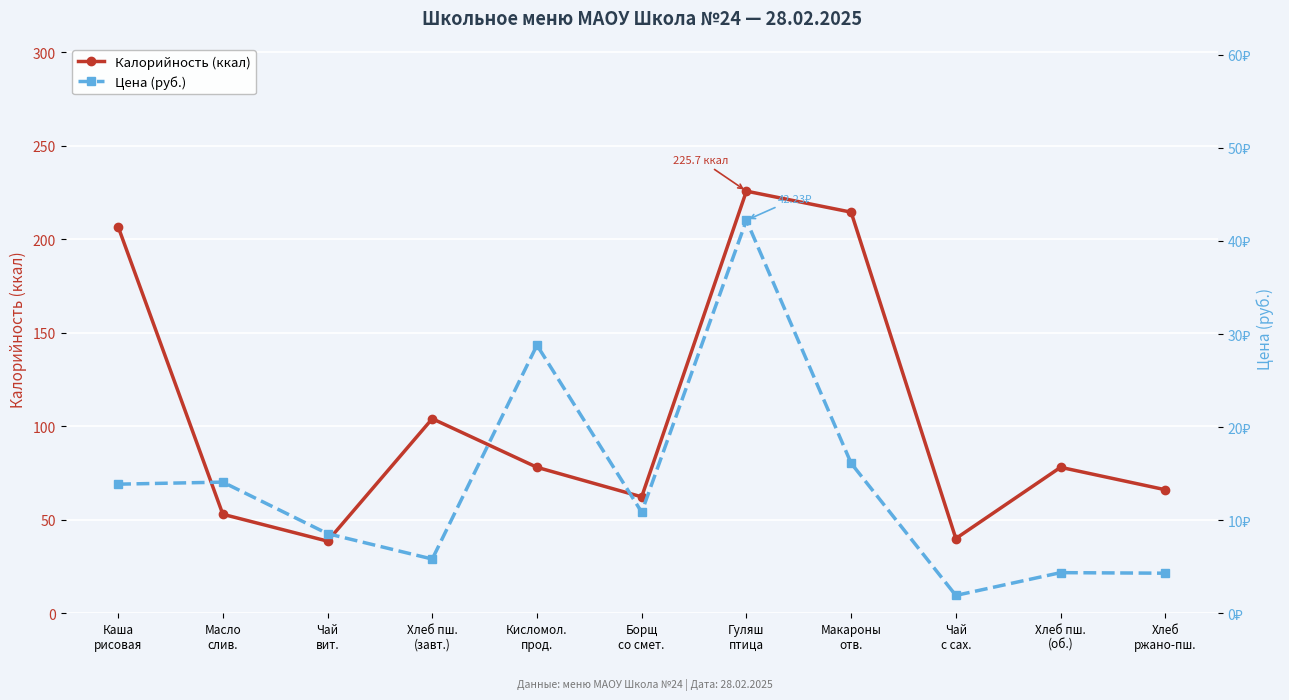

At which label does Калорийность (ккал) reach its minimum?

Чай
вит.